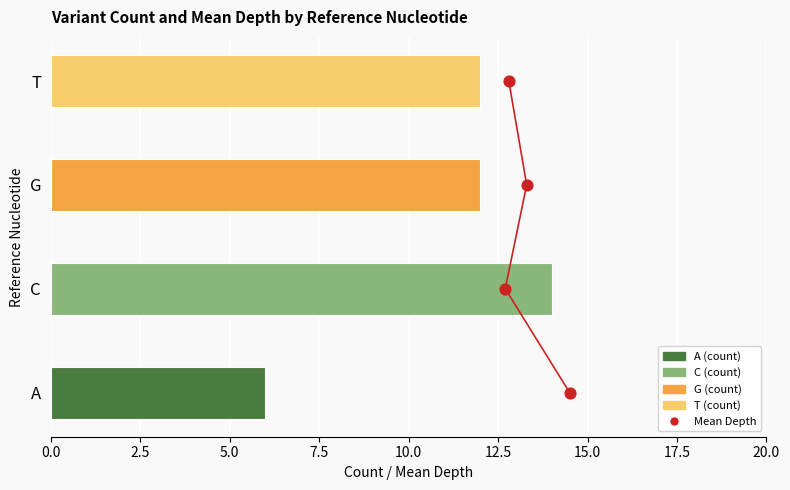

Which series reaches the minimum Y coordinate?

Mean Depth